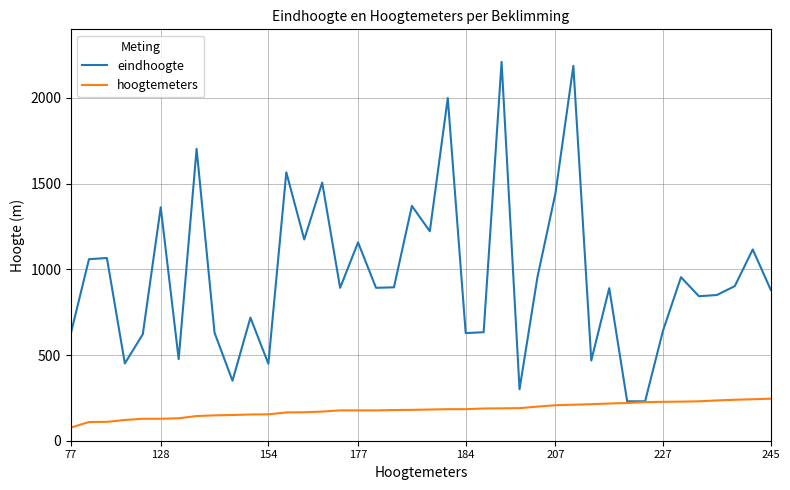

What is the minimum value shown in the chart?

77